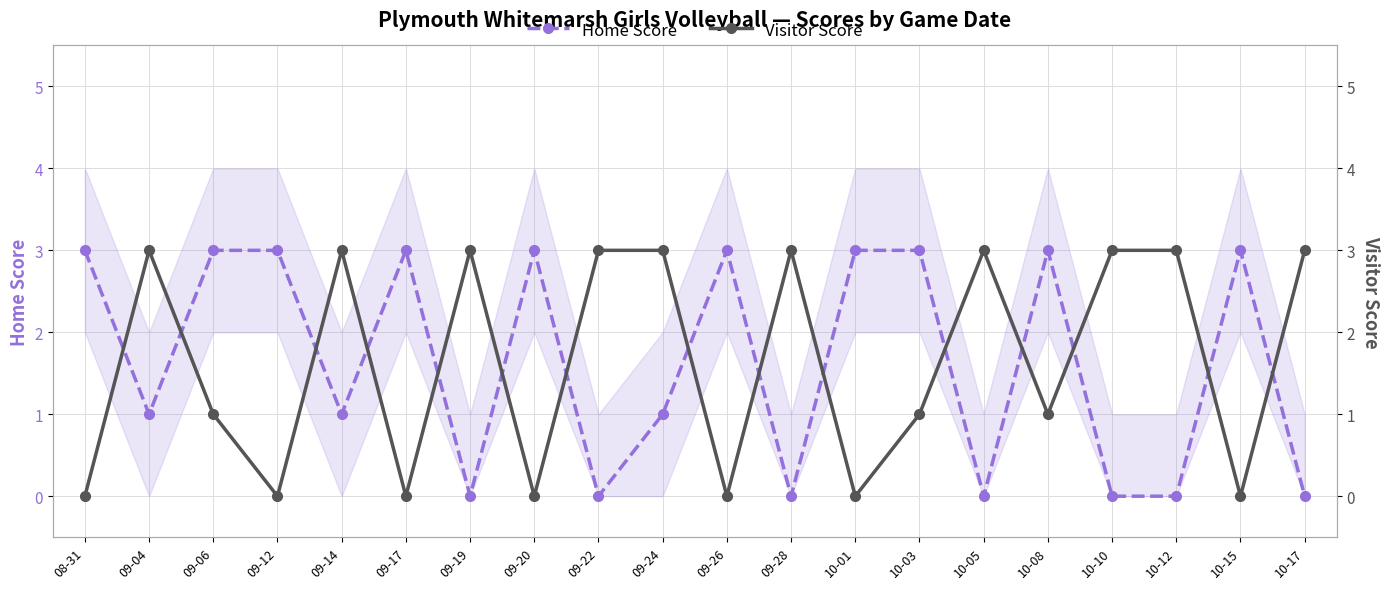

What are all the series names shown in the legend?

Home Score, Visitor Score